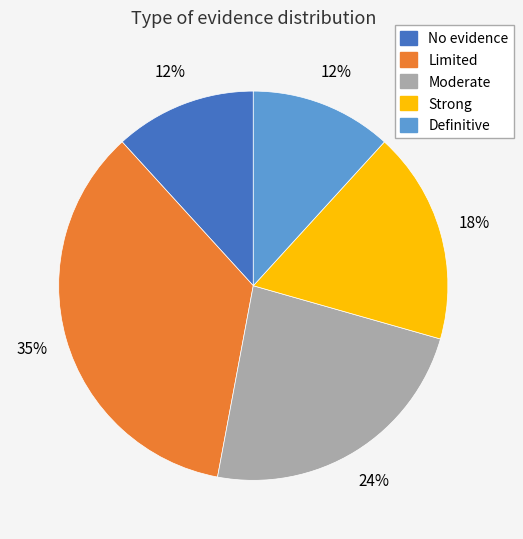

Do Strong and Moderate together represent more than half of the pie?

No